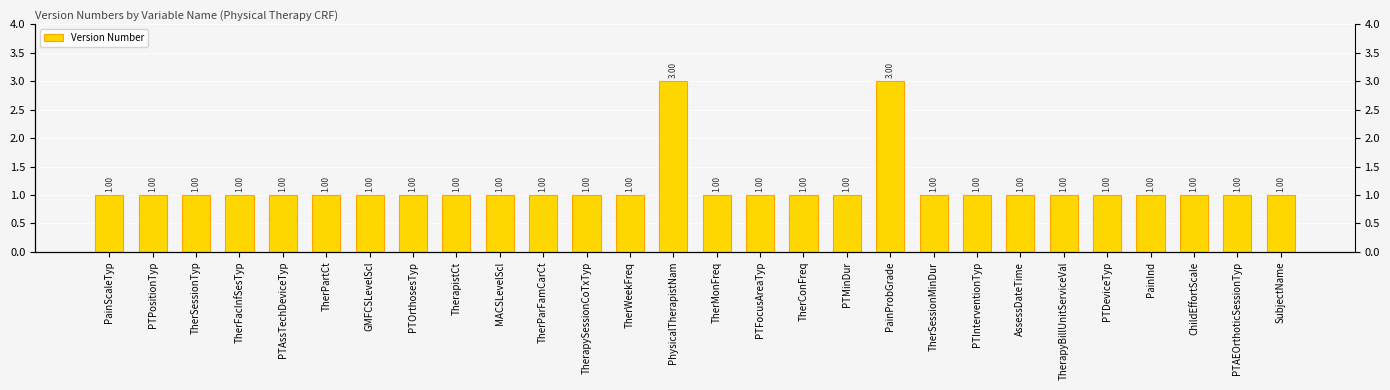

What is the sum of all values?

32